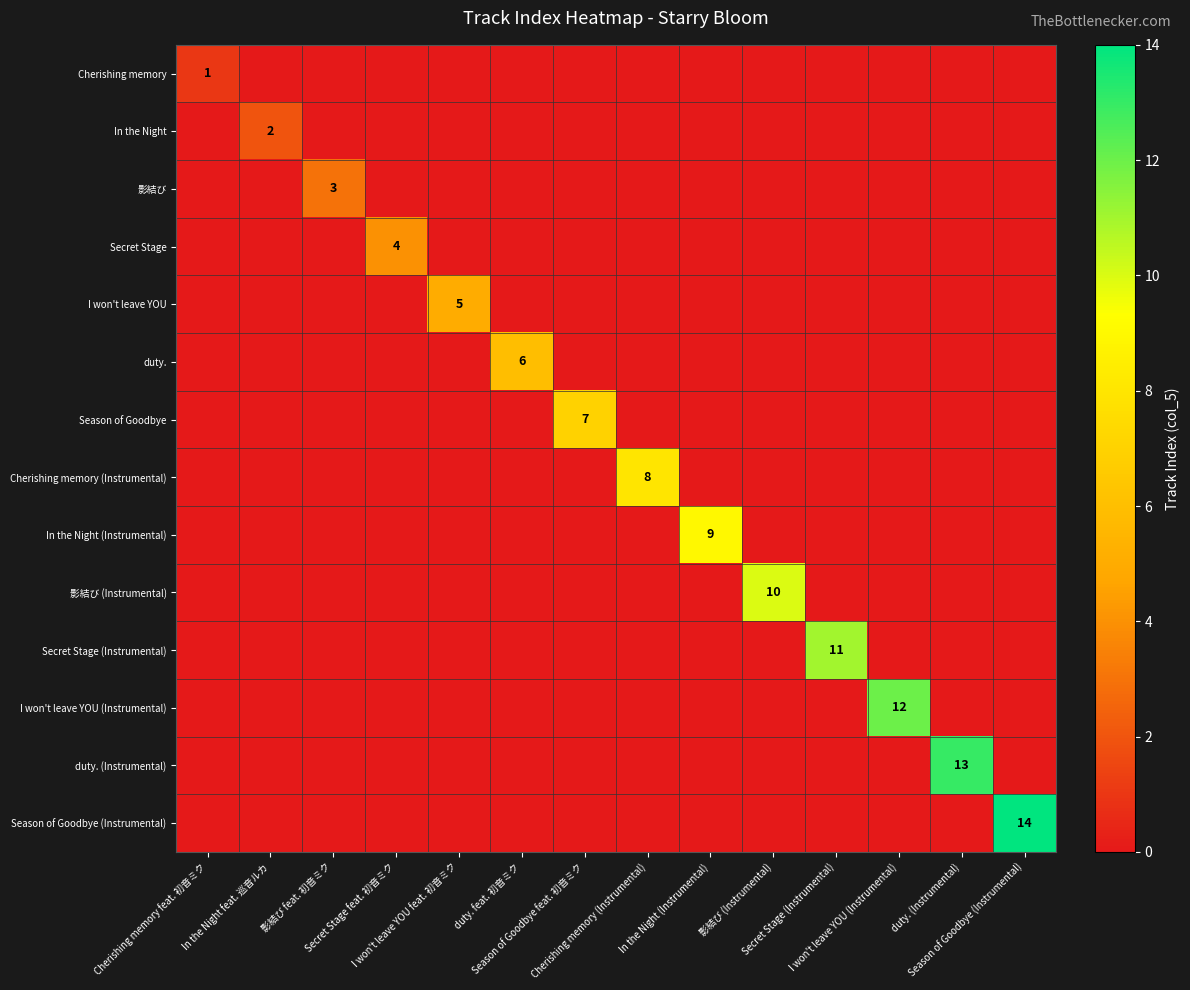

Which series has the largest total across all categories?

Season of Goodbye (Instrumental)